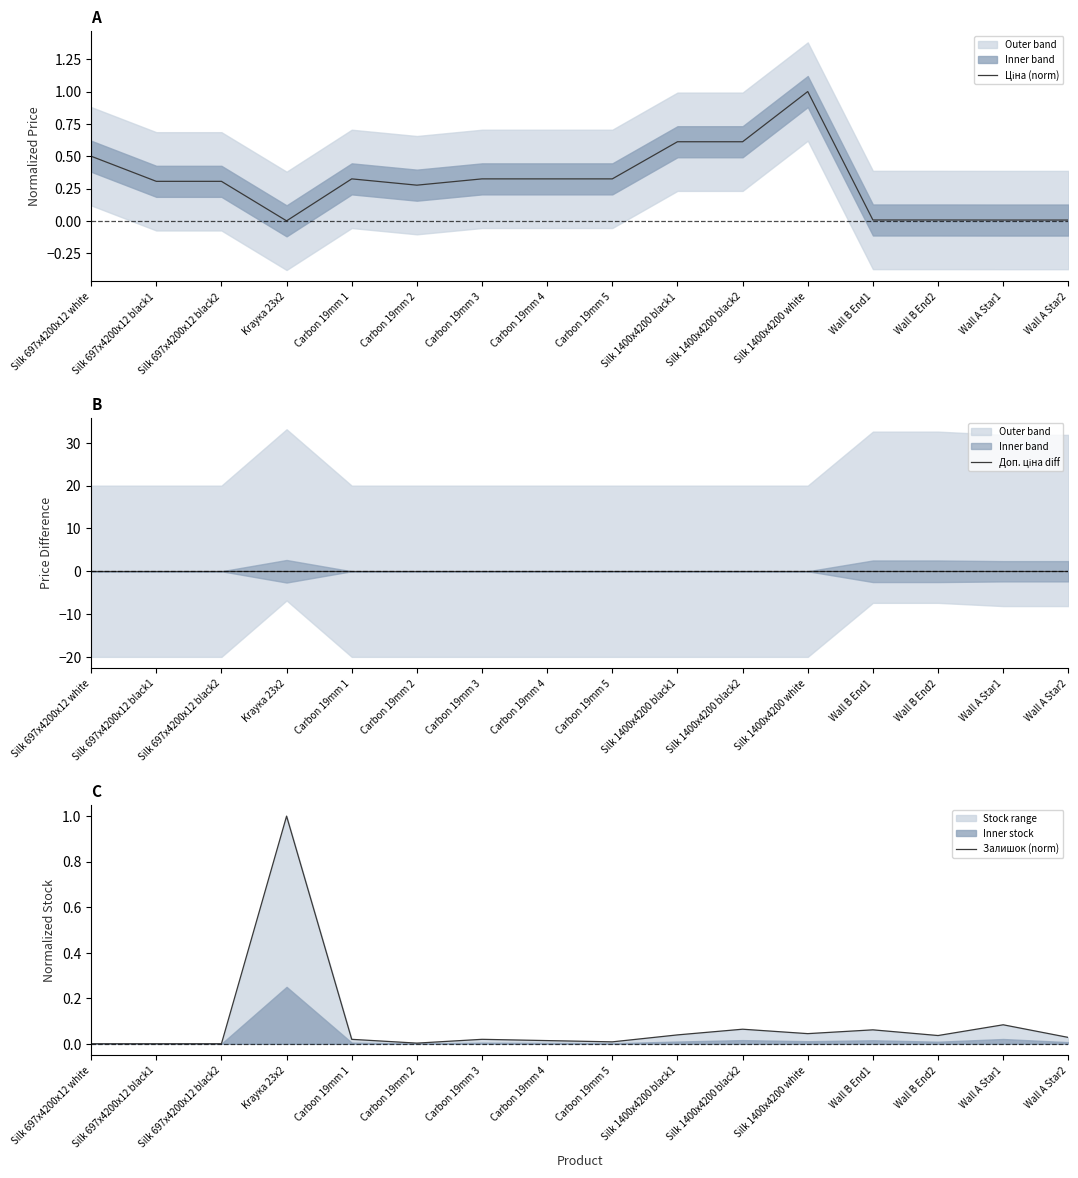

What is the label of the 11th point from the left?

Silk 1400x4200 black2